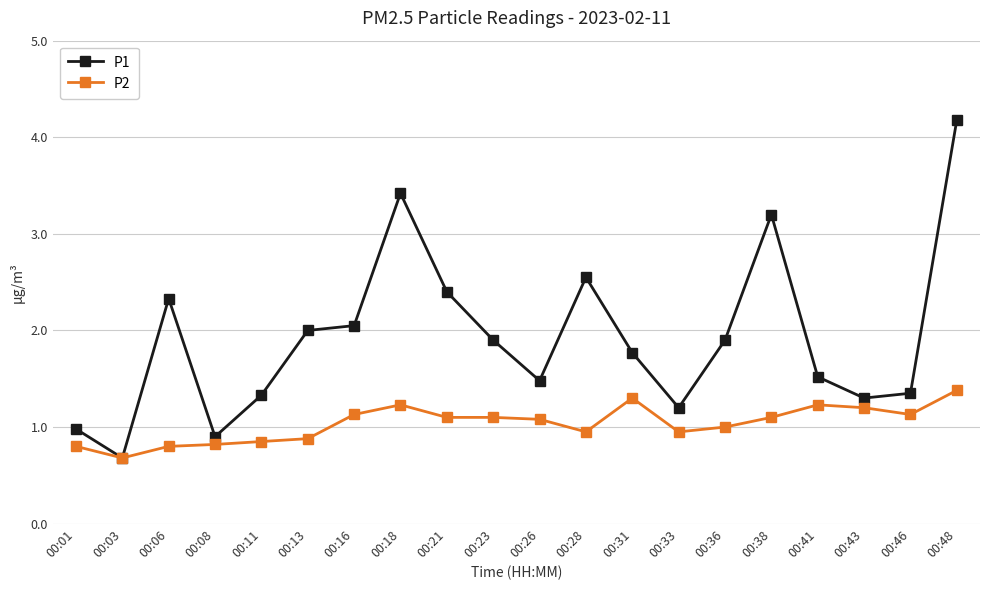

True or false: P1 has a value of 1.2 at 00:33.

True